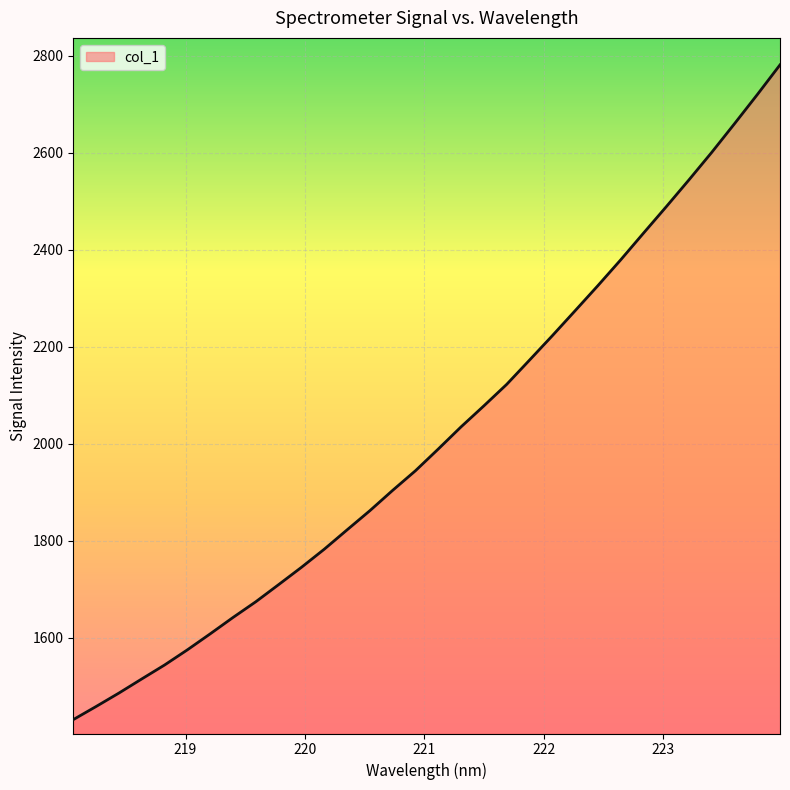

What is the smallest value displayed?

1431.2